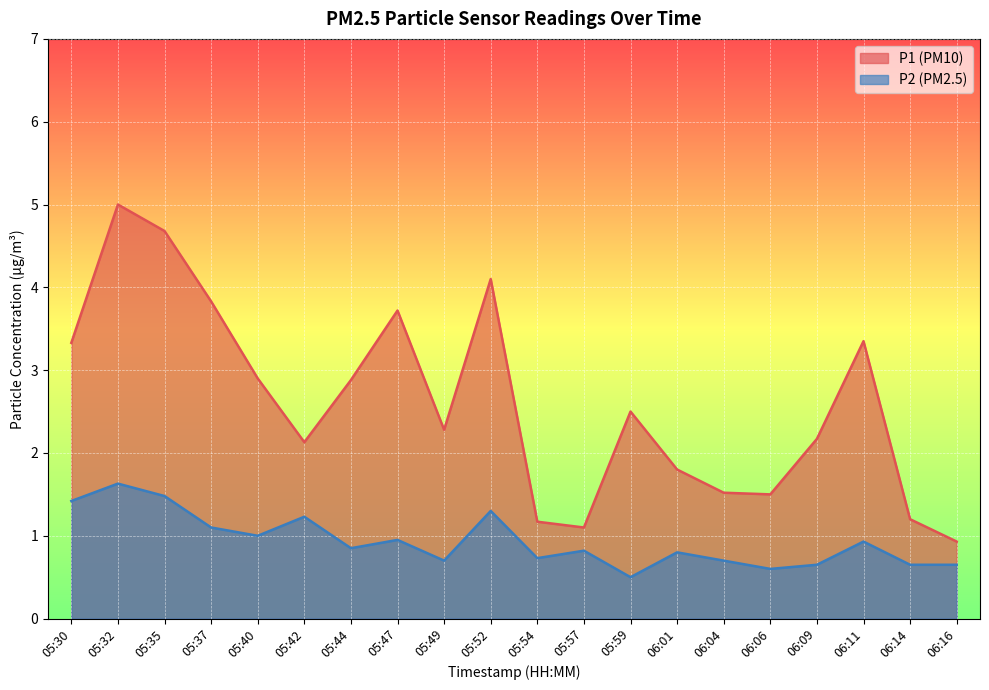

What is the sum of the P1 values at 06:06 and 05:57?

2.6